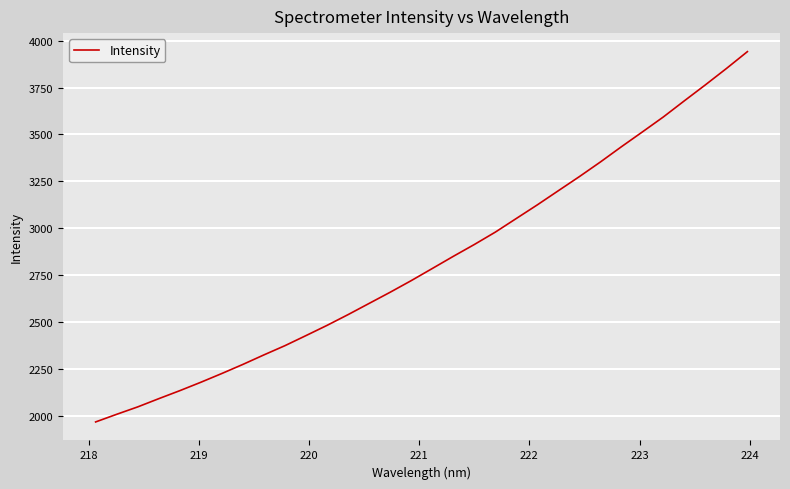

True or false: there are more than 1 points higher than both neighbors.

False